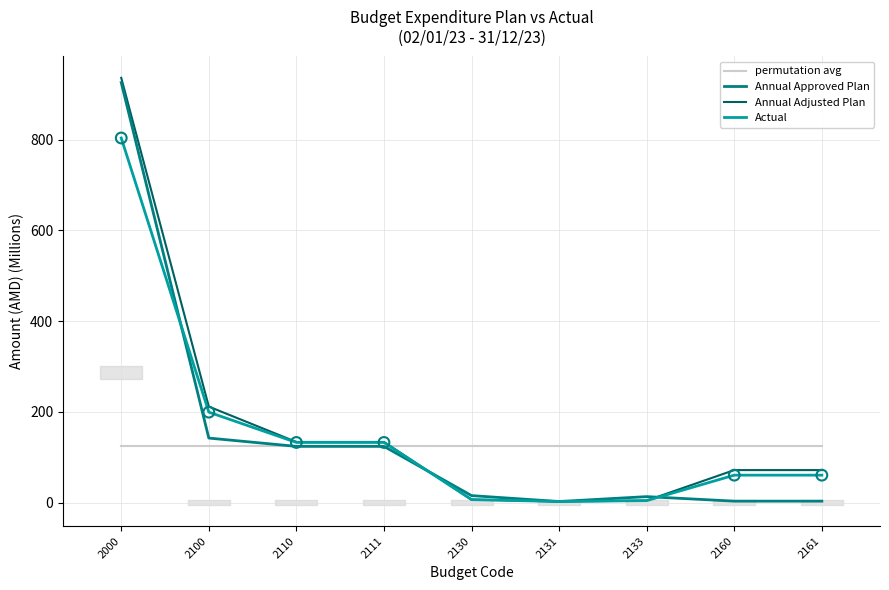

At how many categories does at least one series exceed 206?

2